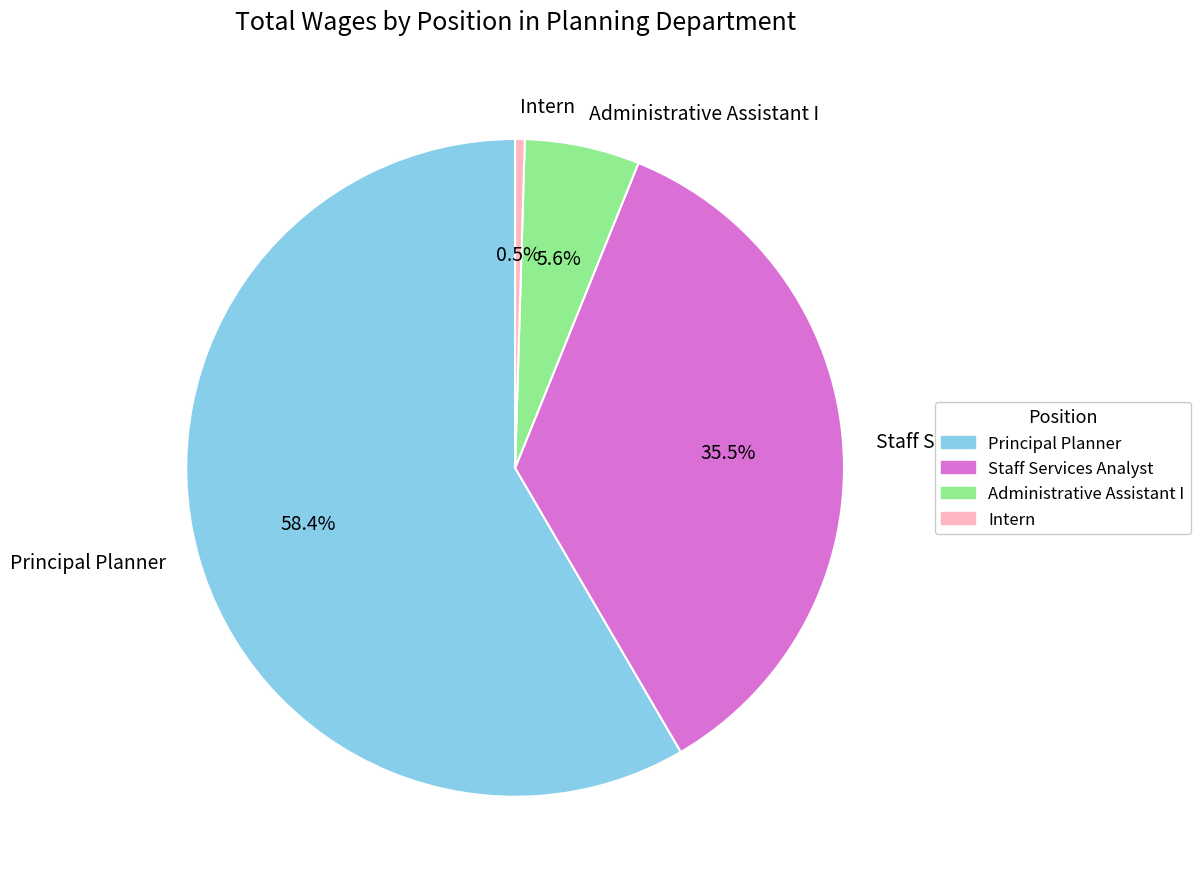

True or false: Principal Planner accounts for 44% of the total.

False